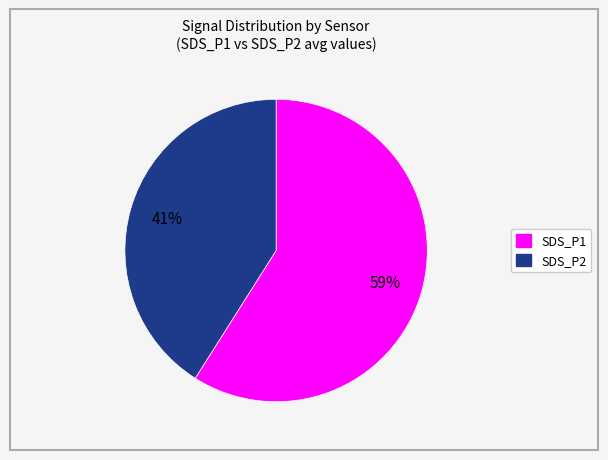

To the nearest percent, what is the difference between the SDS_P1 and SDS_P2 slice percentages?

18%